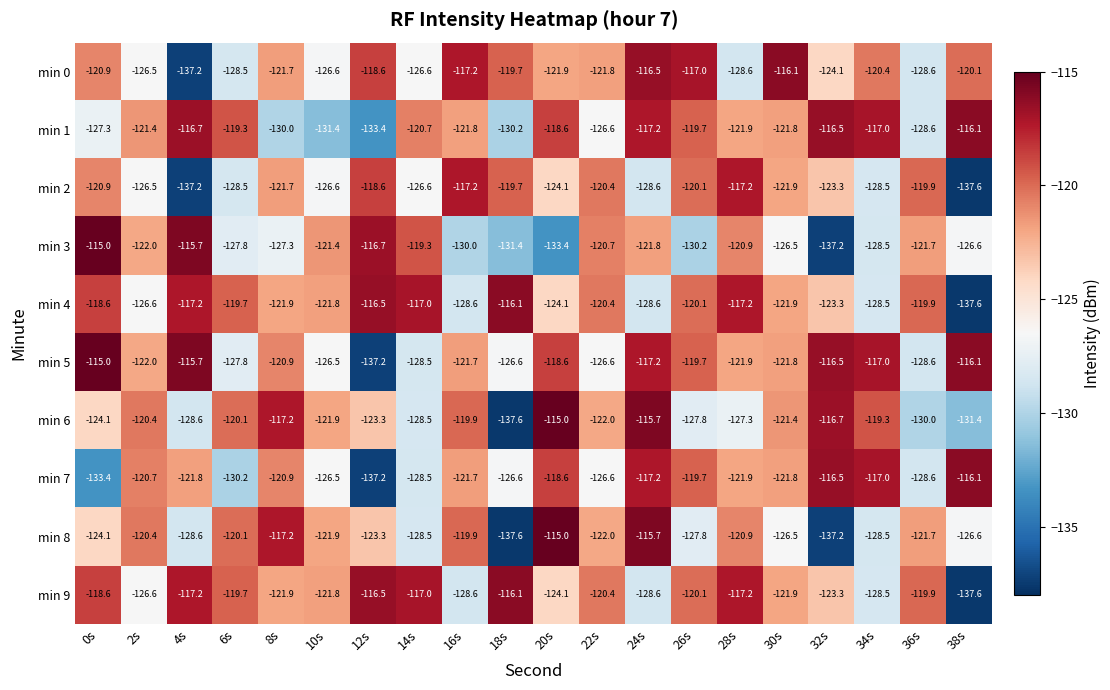

At which label does min 1 reach its minimum?

12s